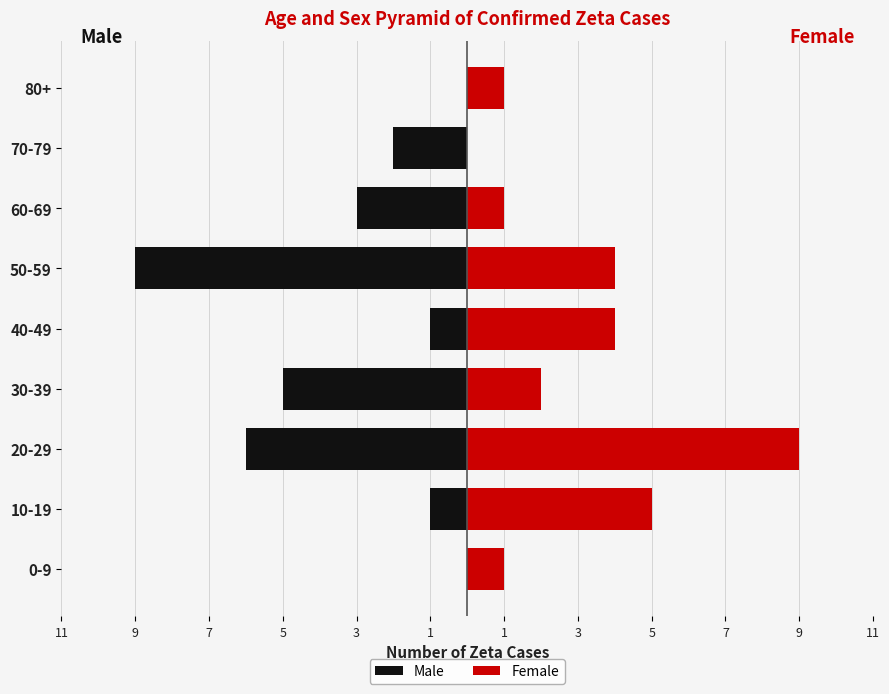

Between 30-39 and 60-69, which series saw the biggest shift?

Male